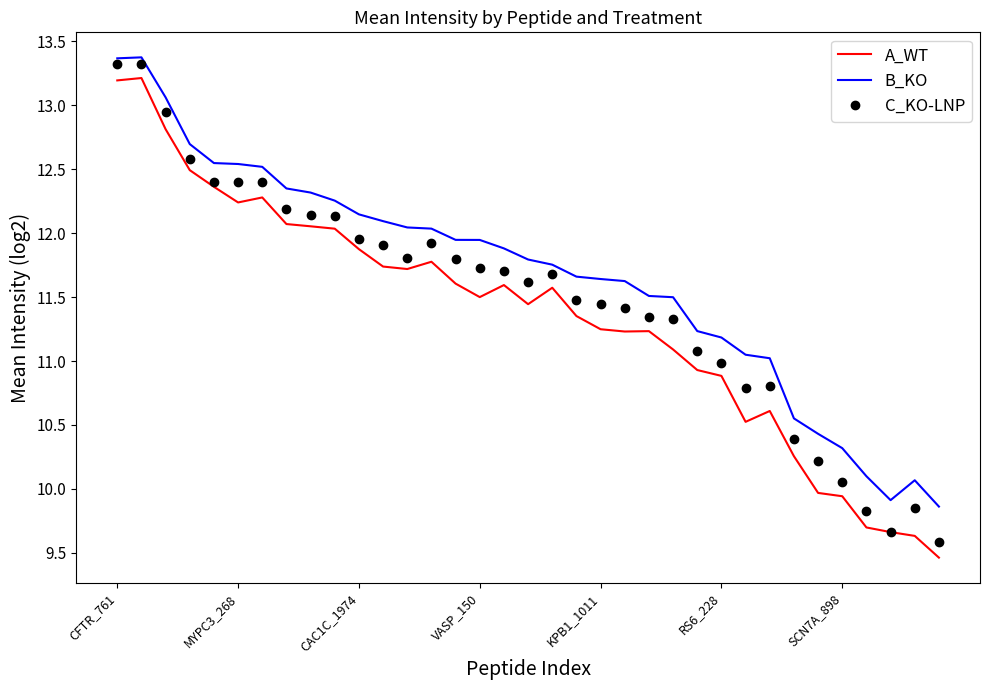

What are all the series names shown in the legend?

A_WT, B_KO, C_KO-LNP